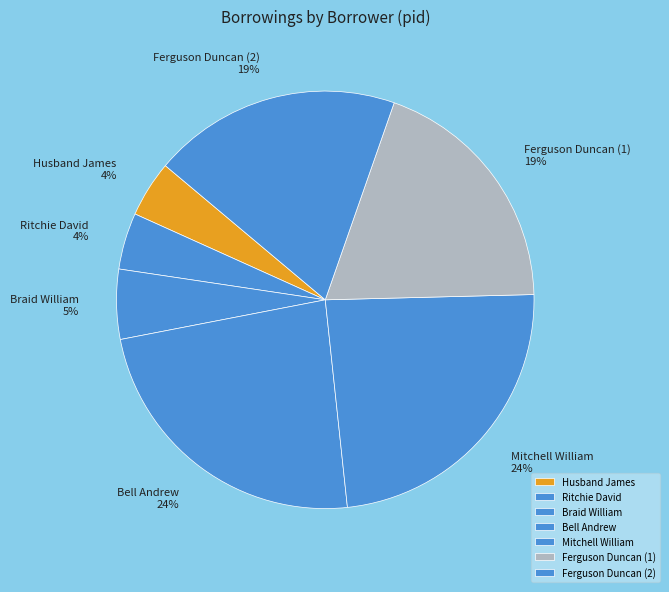

Does Mitchell William account for over 50% of the chart?

No